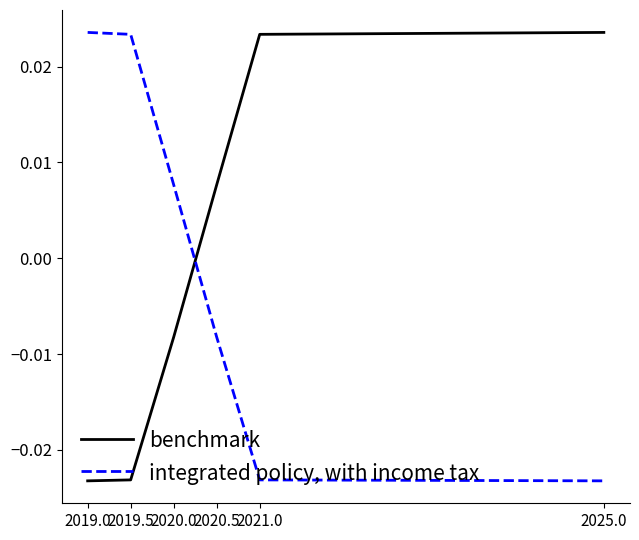

How many integrated policy, with income tax values are between 0 and 1?

3